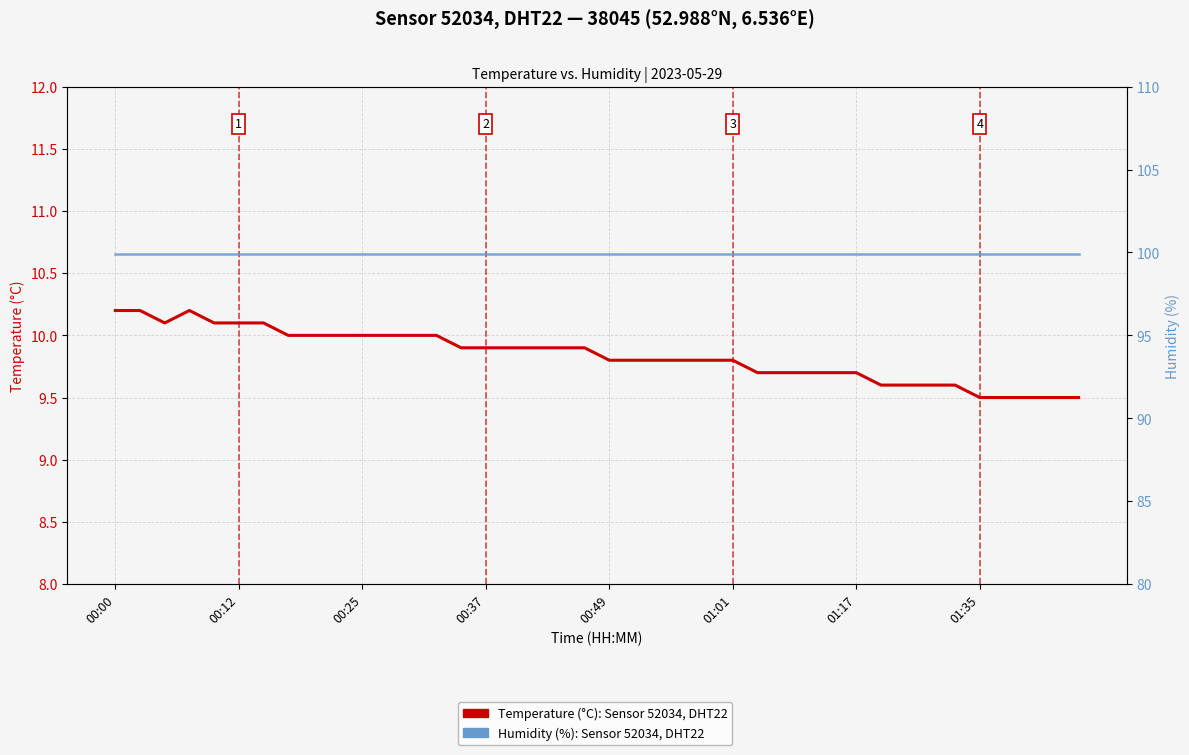

What is the total value across all series at 00:37?

110.1